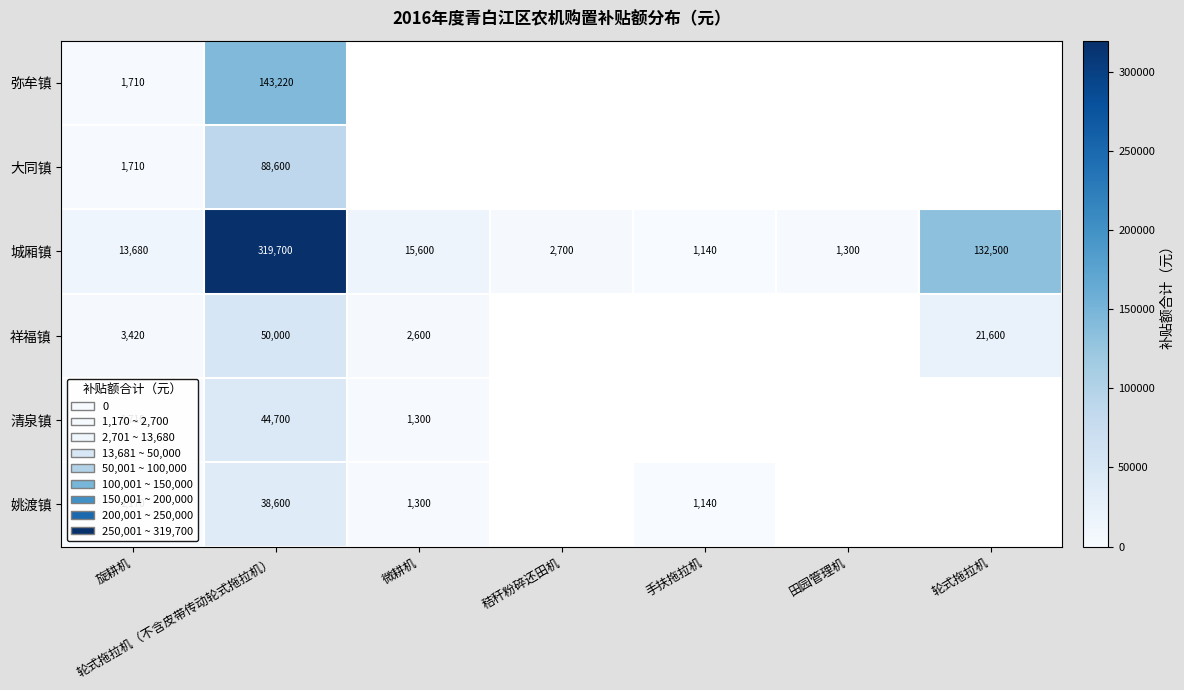

Is it true that 姚渡镇 equals 1140 at 手扶拖拉机?

True